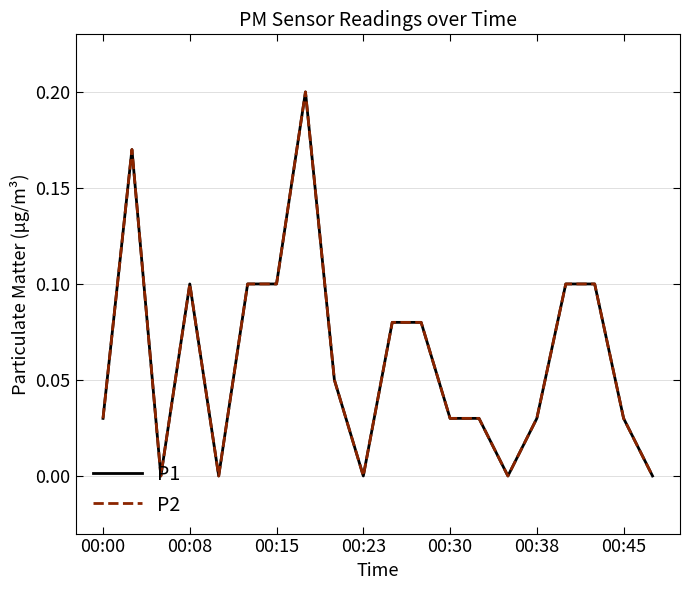

At which category is the sum across all series the highest?

7